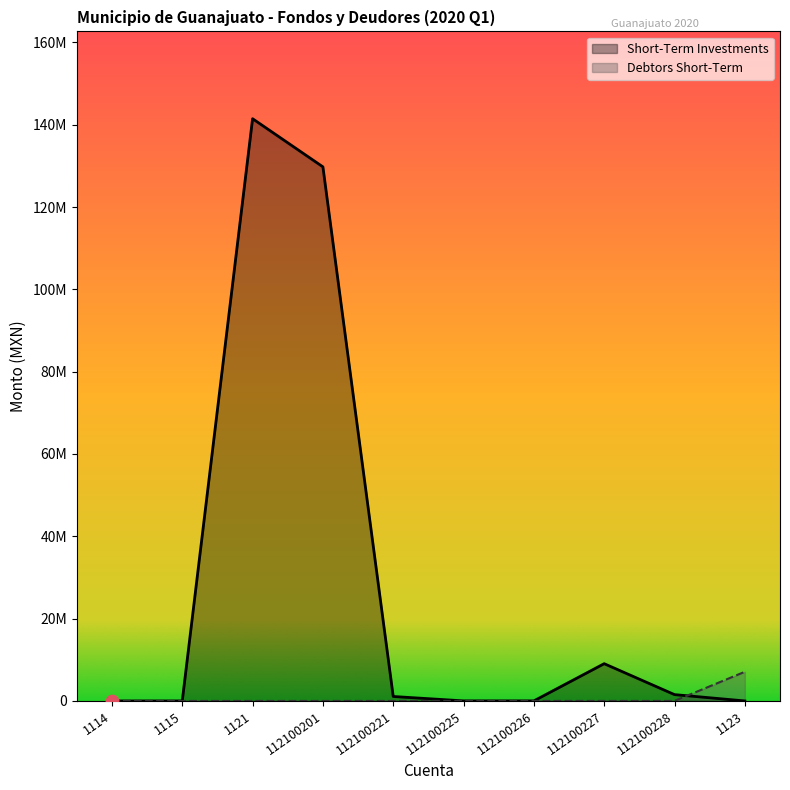

Which series contains the highest Y value?

Short-Term Investments